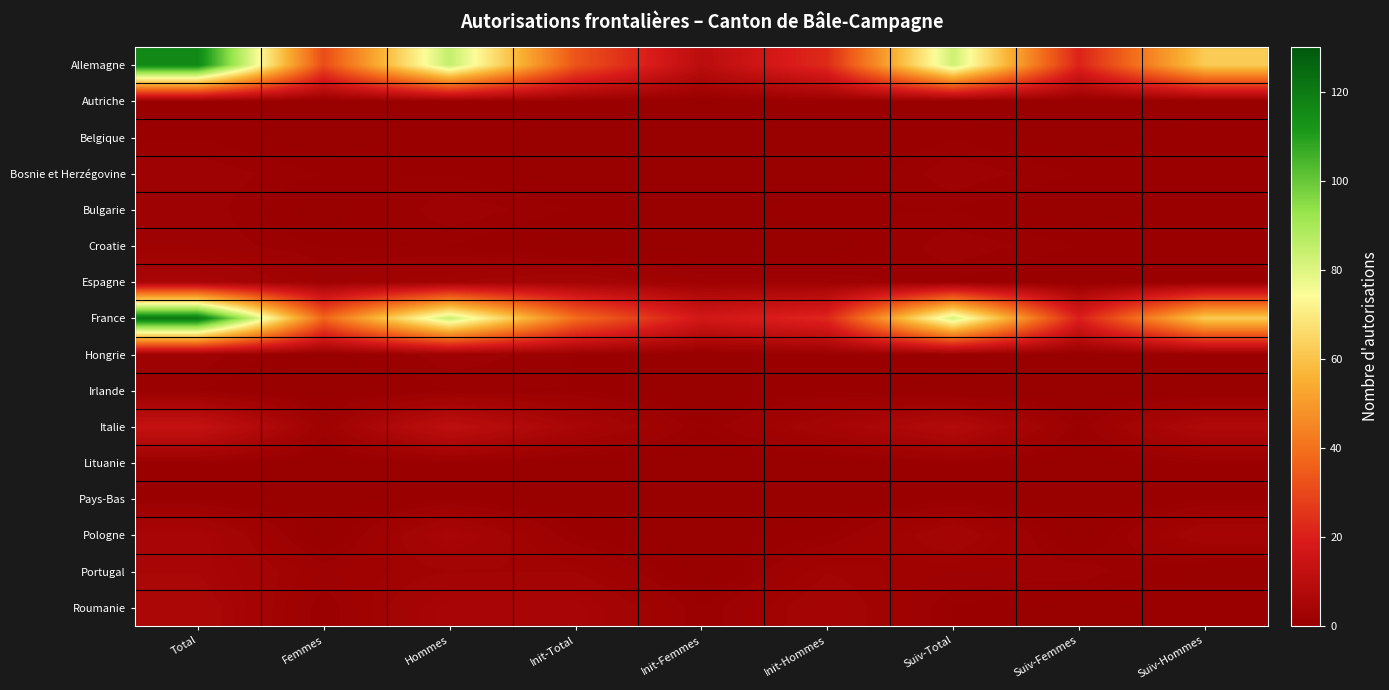

List the series in order of their peak value, highest first.

France, Allemagne, Italie, Roumanie, Espagne, Pologne, Portugal, Bosnie et Herzégovine, Bulgarie, Croatie, Hongrie, Autriche, Belgique, Irlande, Lituanie, Pays-Bas